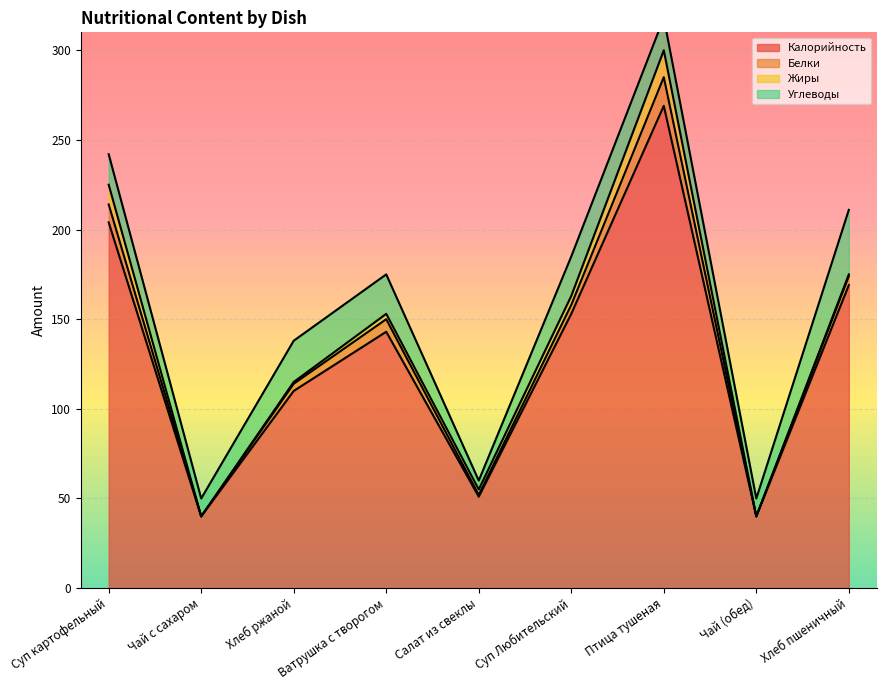

At which label does Белки first exceed 5?

Суп картофельный